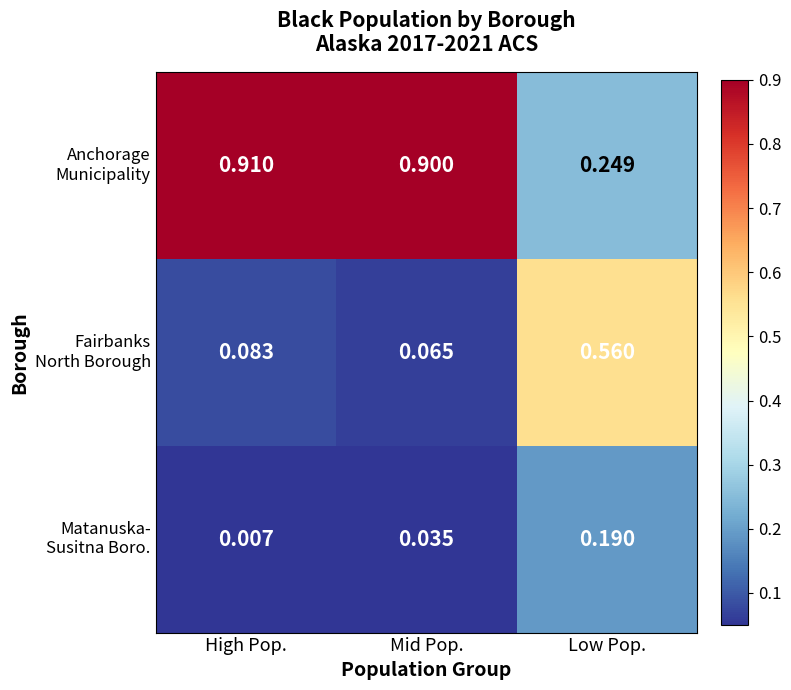

Which category has the lowest value across all series?

High Pop.